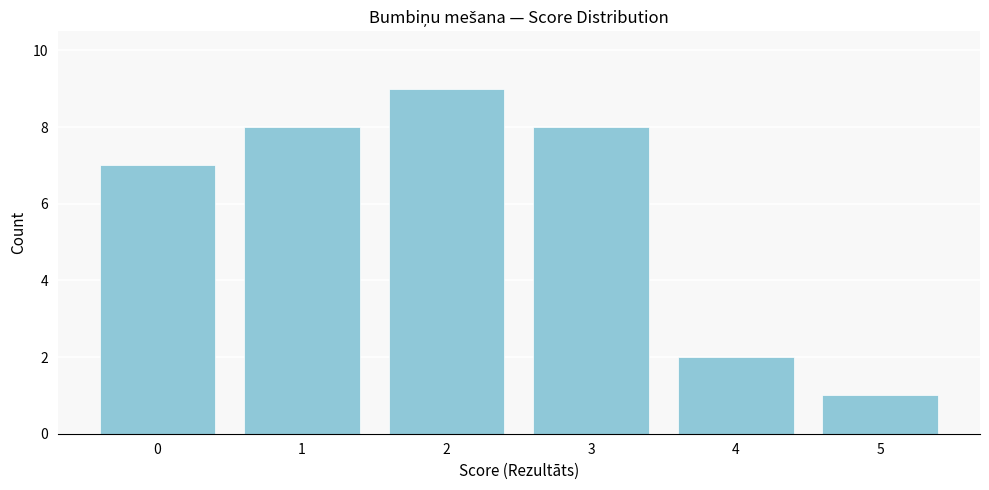

Reading right to left, list all the values displayed in this chart.

5=1	4=2	3=8	2=9	1=8	0=7